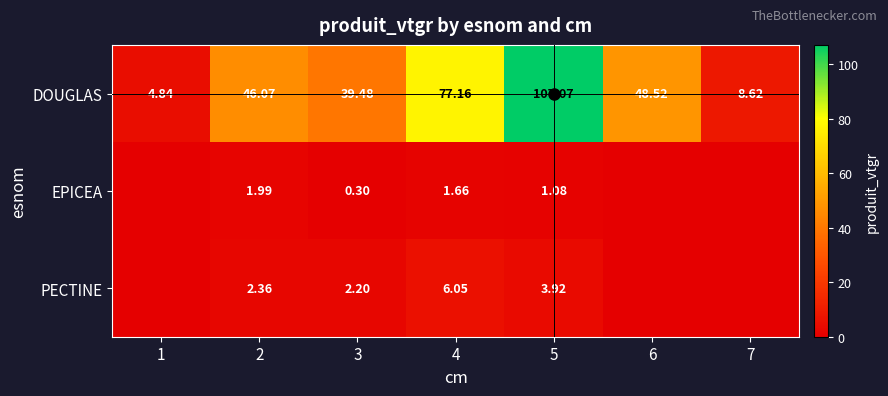

What value does the EPICEA series have at 2?

2.0